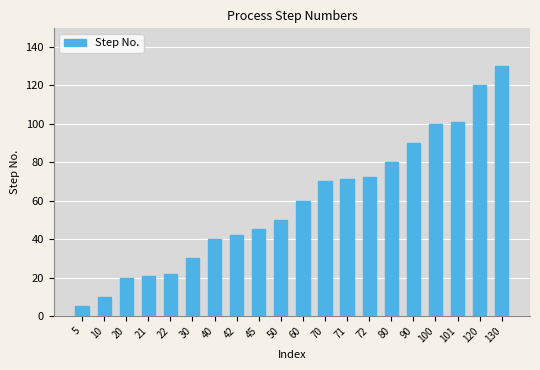

What is the ratio of the value at 40 to the value at 30?

1.3